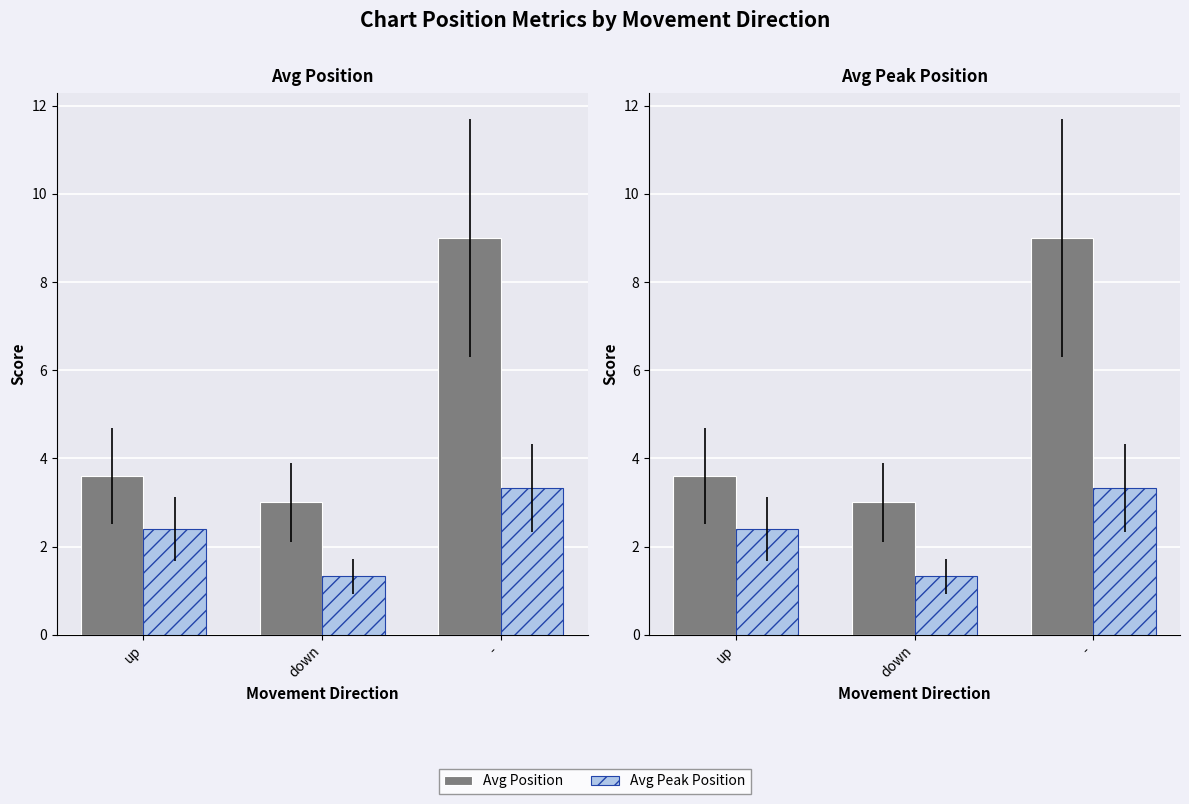

What are all the series names shown in the legend?

Avg Position, Avg Peak Position